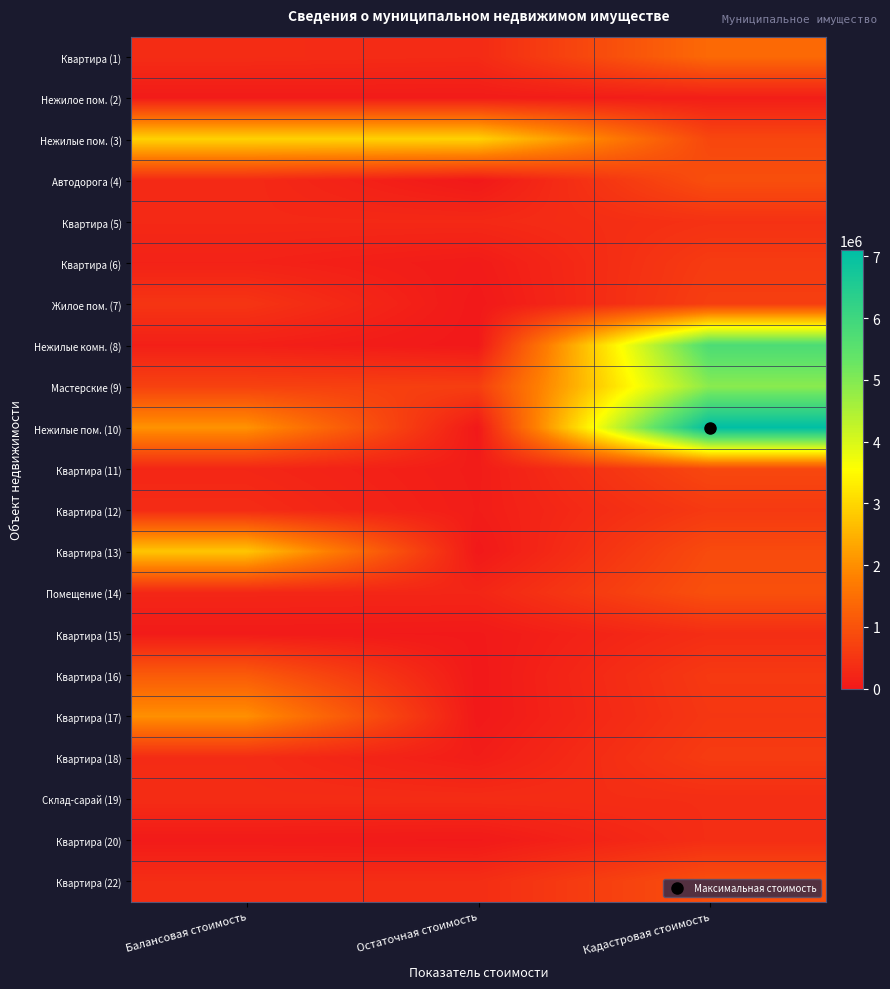

At which category does the chart reach its minimum across all series?

Остаточная стоимость